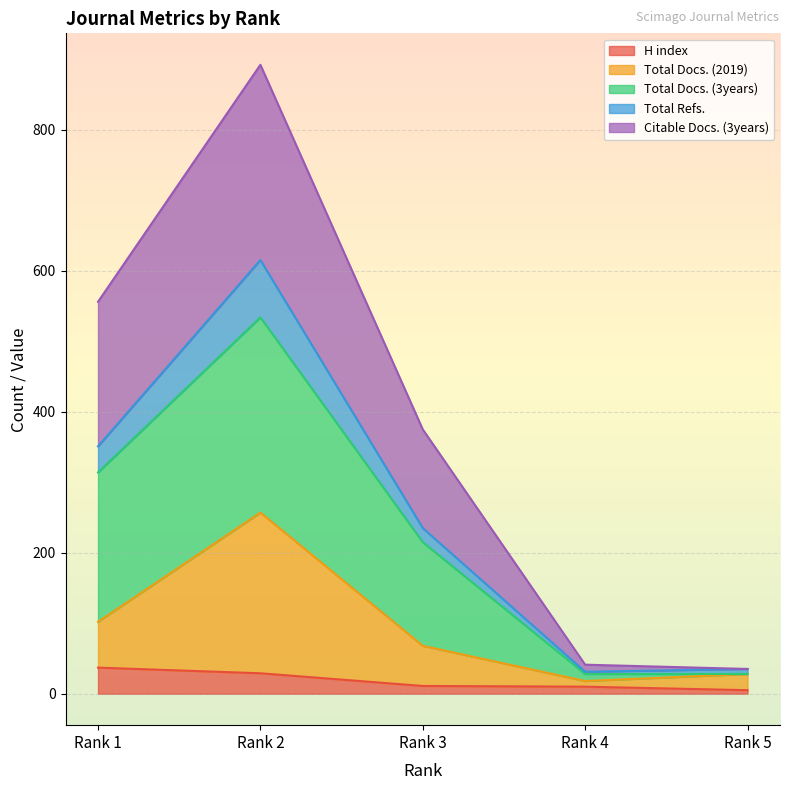

What is the maximum value for H index?

37.0